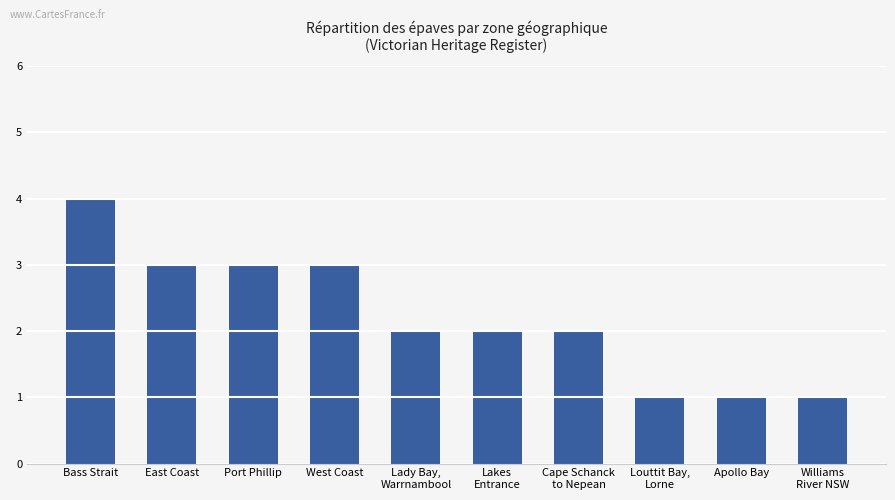

How many series are shown in this chart?

1